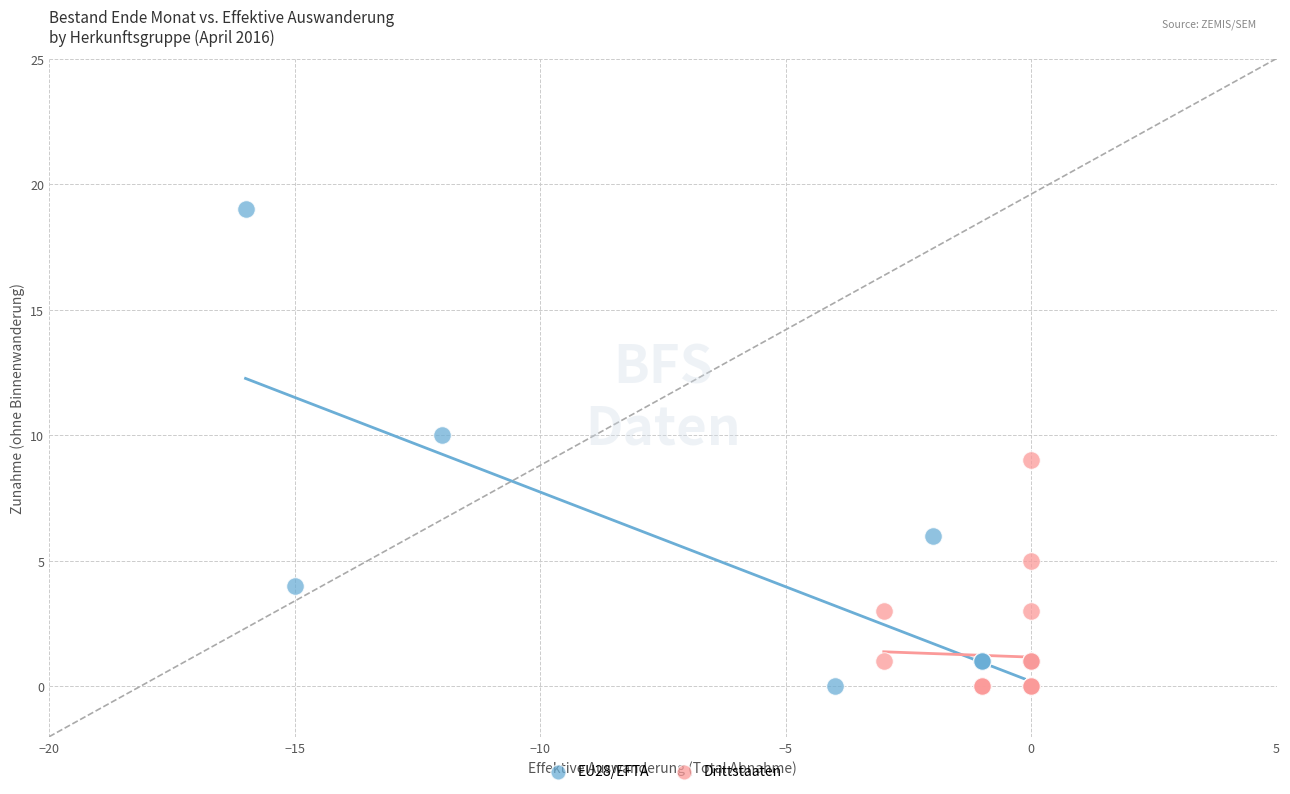

Which series reaches the maximum Y coordinate?

EU28/EFTA